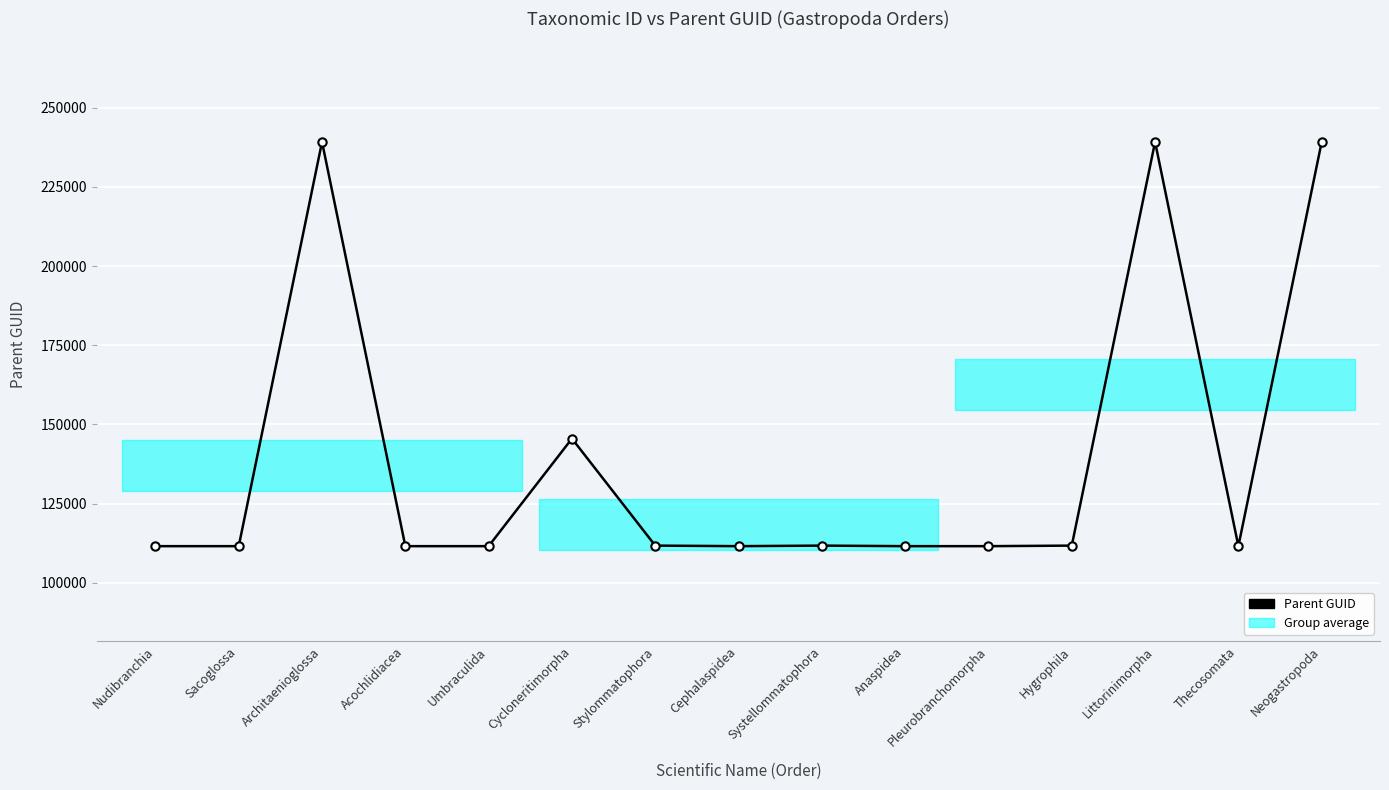

What is the label of the 6th point from the left?

Cycloneritimorpha